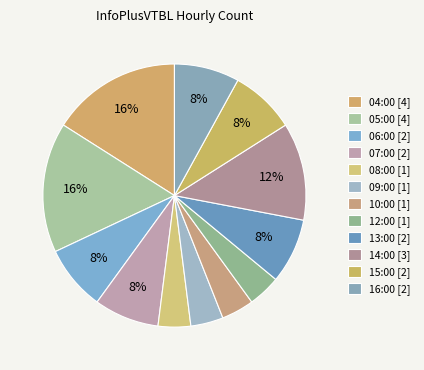

What is the smallest slice in the pie chart?

08:00